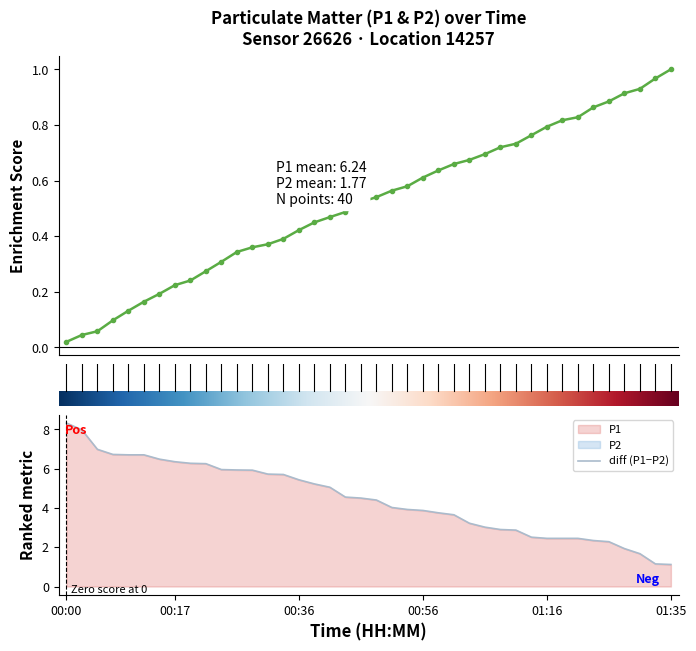

The value of P1 at 00:36 is 3.5. True or false?

False